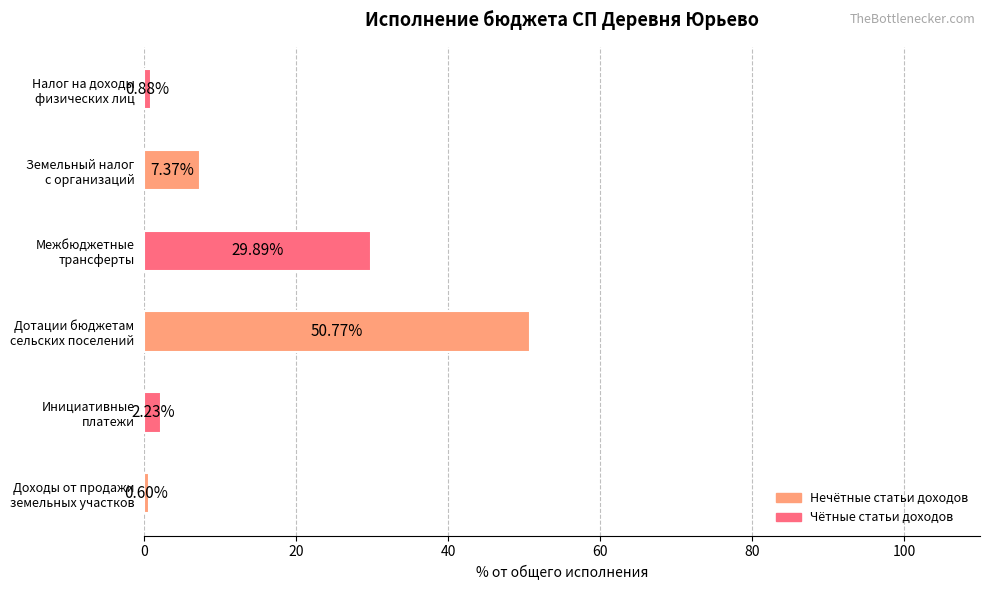

What is the sum of all values?

91.7